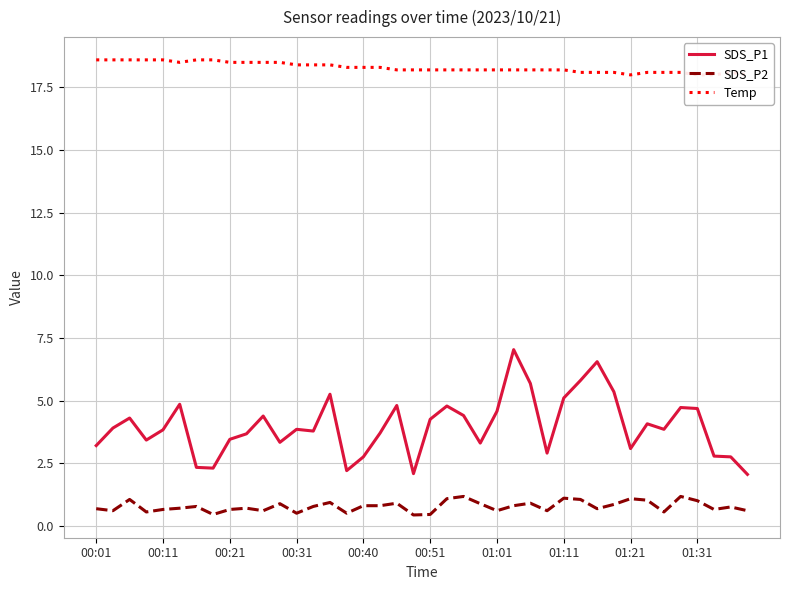

The SDS_P2 series shows 1.2 at 26. True or false?

False